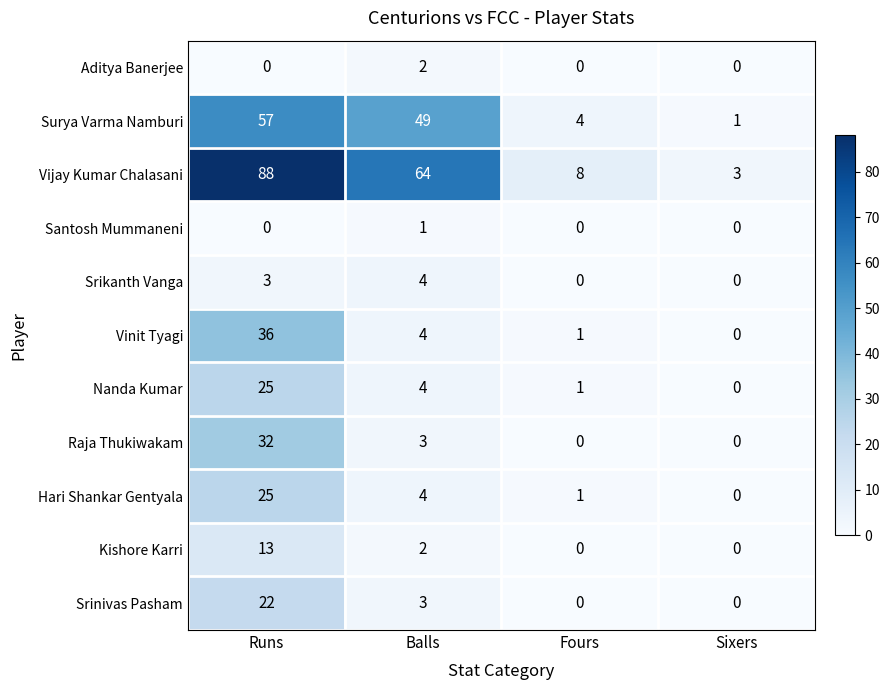

How many data points in Srikanth Vanga are less than 3?

2